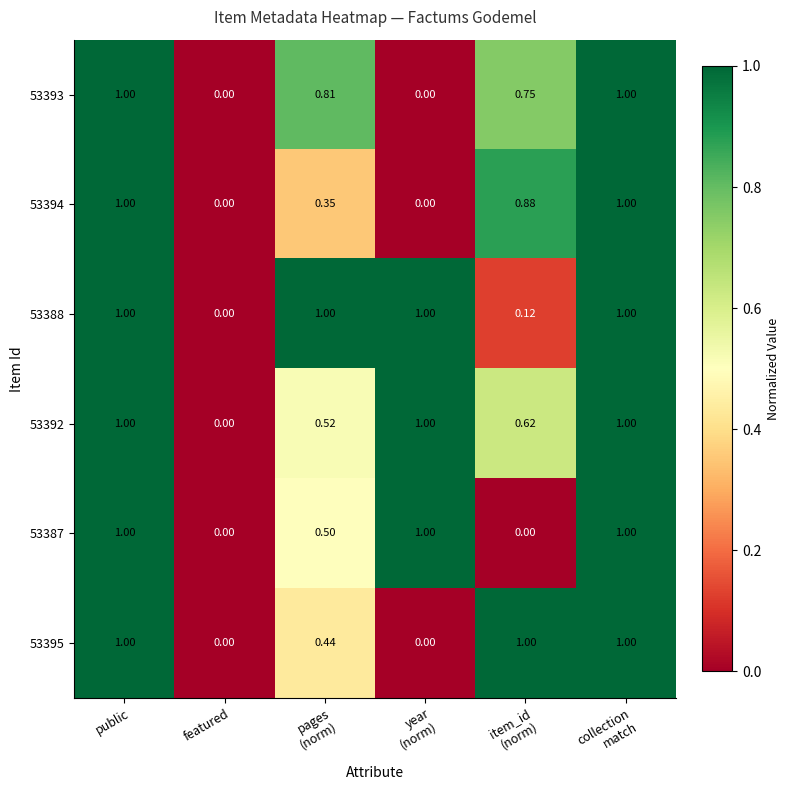

Count the number of data series in this chart.

6